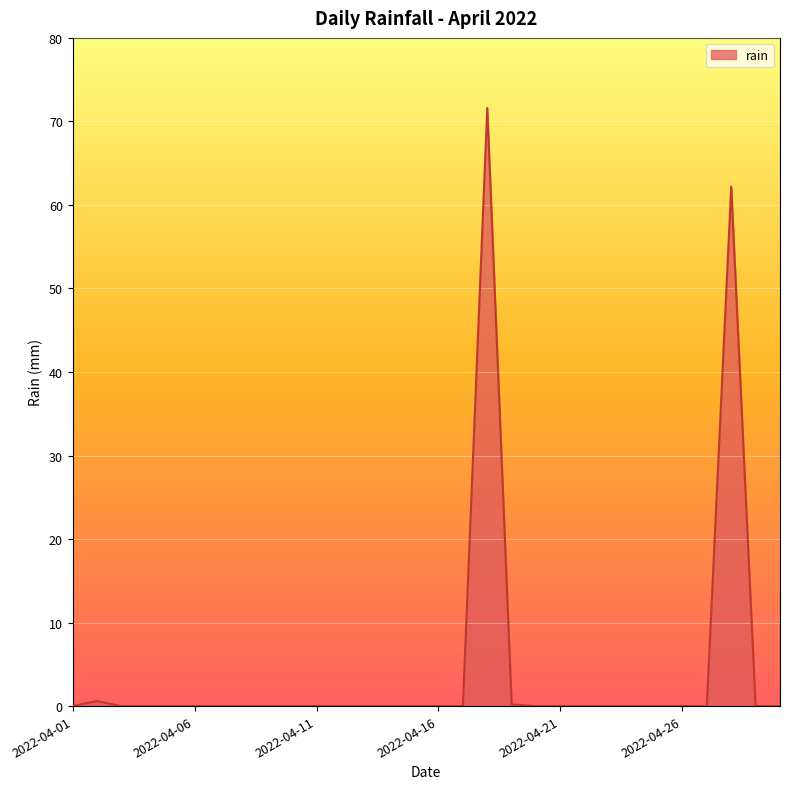

Does the chart have visible grid lines?

Yes